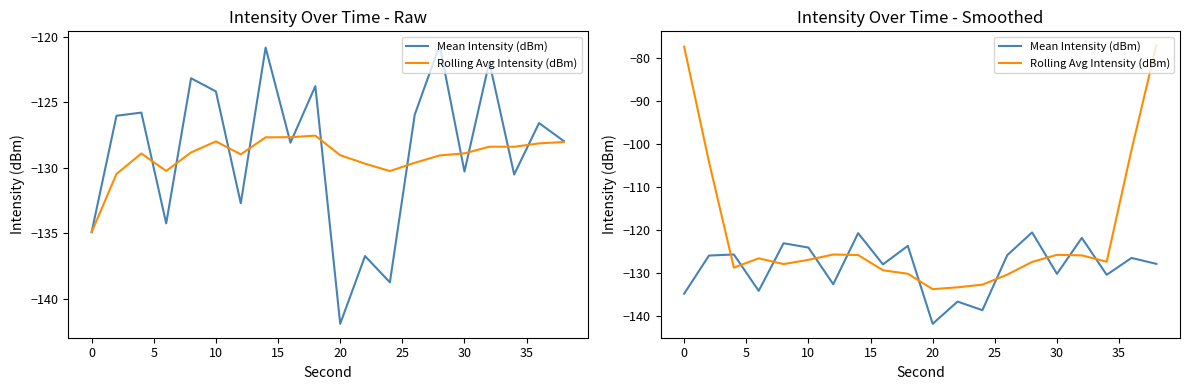

How many interior local peaks does the Rolling Avg Intensity (dBm) series have?

3